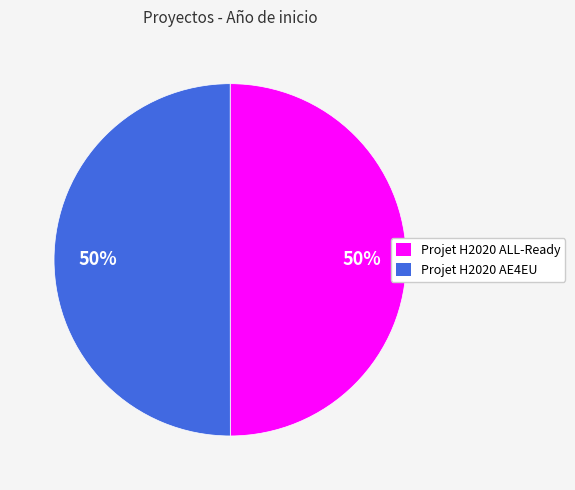

To the nearest percent, what is the average slice percentage?

50%